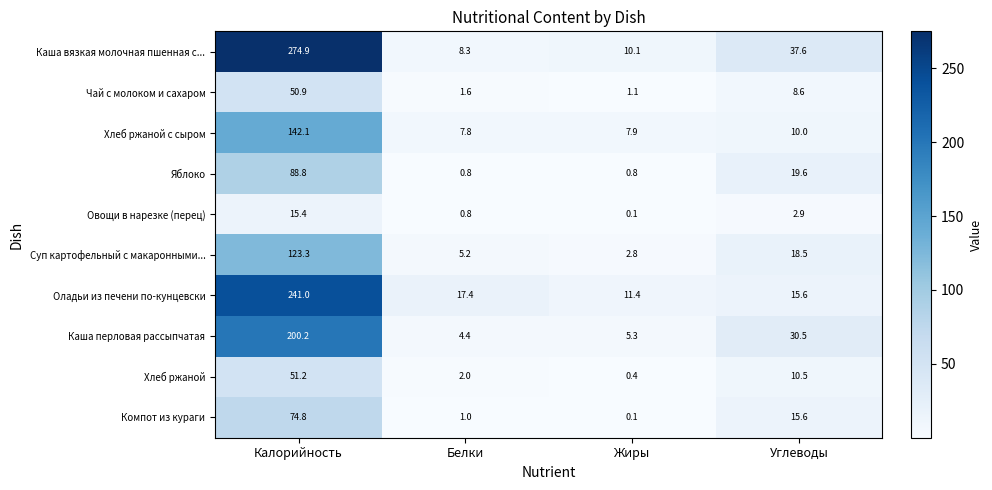

What is the difference between the Каша перловая рассыпчатая values at Белки and Жиры?

0.9